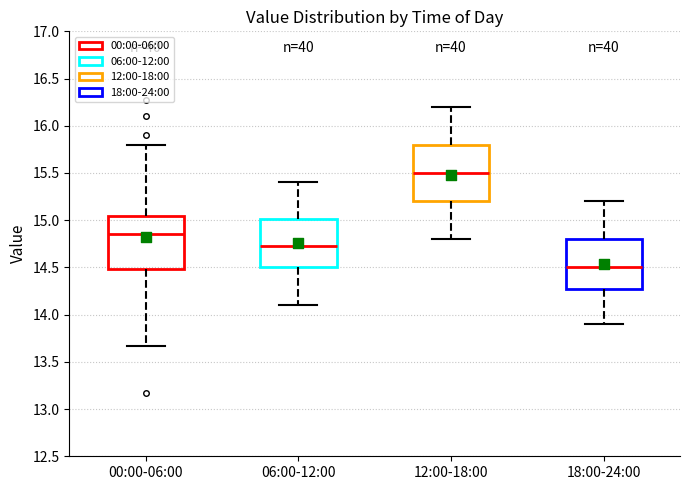

Reading left to right, transcribe this box plot: for each box, give where its median line is, the range the box spans, and where its two whiskers end, as read against the y-axis. The values are not printed on the chart, so give them approximately, as read against the axis.

00:00-06:00: median 14.85, box 14.50 to 15.05, whiskers 13.65 to 15.80
06:00-12:00: median 14.75, box 14.50 to 15.00, whiskers 14.10 to 15.40
12:00-18:00: median 15.50, box 15.20 to 15.80, whiskers 14.80 to 16.20
18:00-24:00: median 14.50, box 14.30 to 14.80, whiskers 13.90 to 15.20